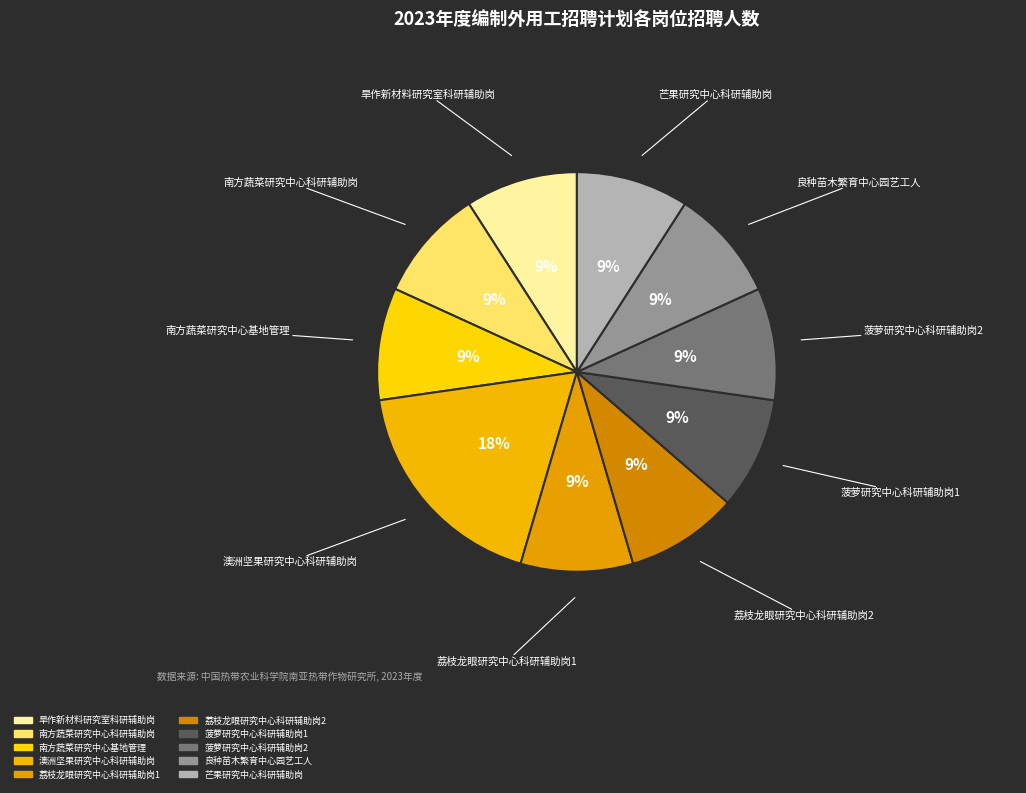

What percentage is NOT represented by 良种苗木繁育中心园艺工人?

90.9%